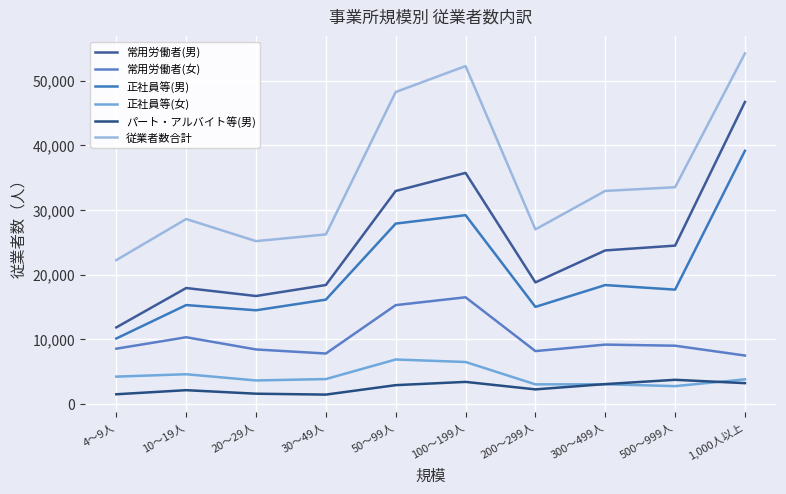

How many distinct data groups are displayed?

6